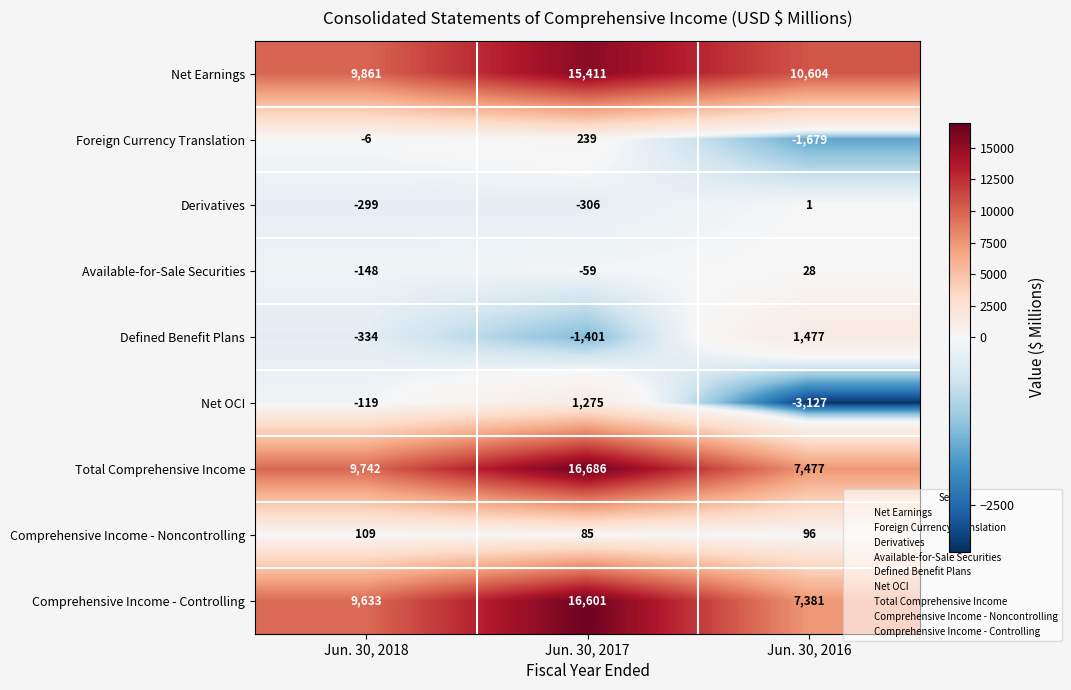

The value of Foreign Currency Translation at Jun. 30, 2016 is -1679. True or false?

True